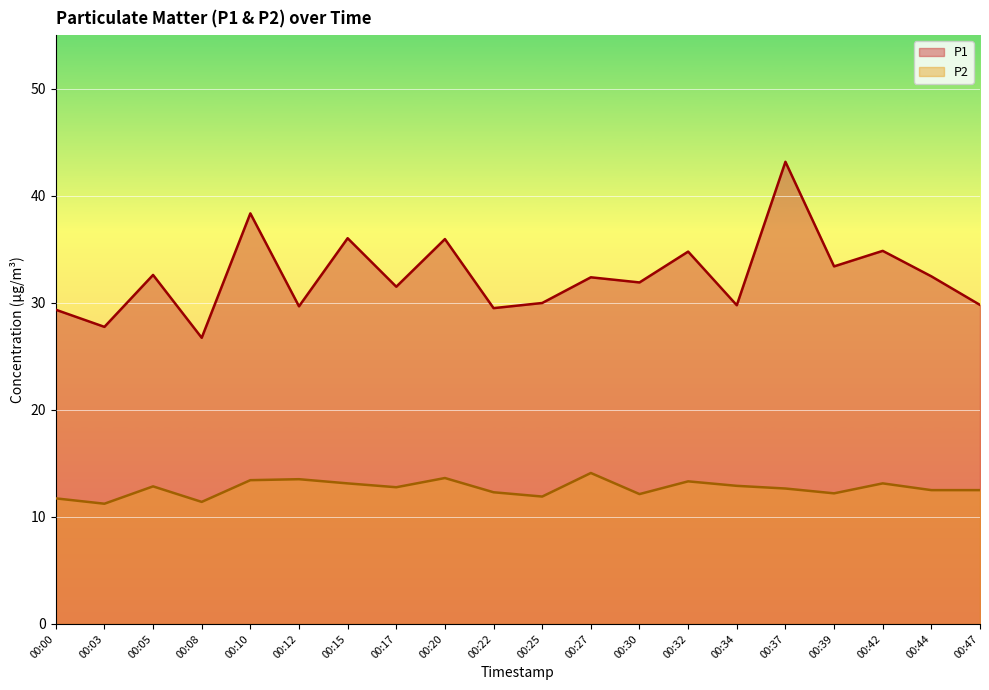

How many distinct data groups are displayed?

2